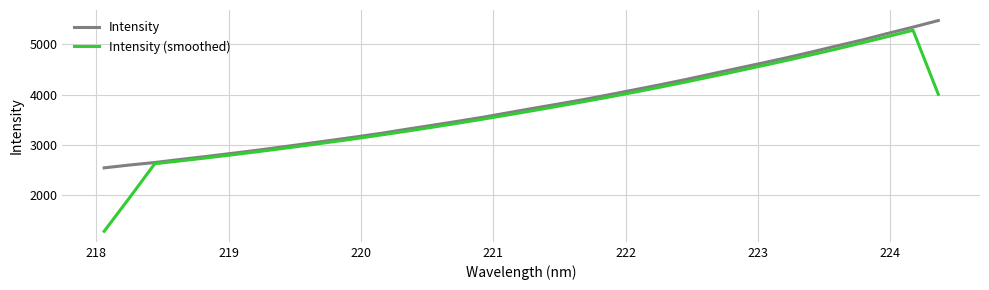

Is this an area chart (filled region under the line)?

No